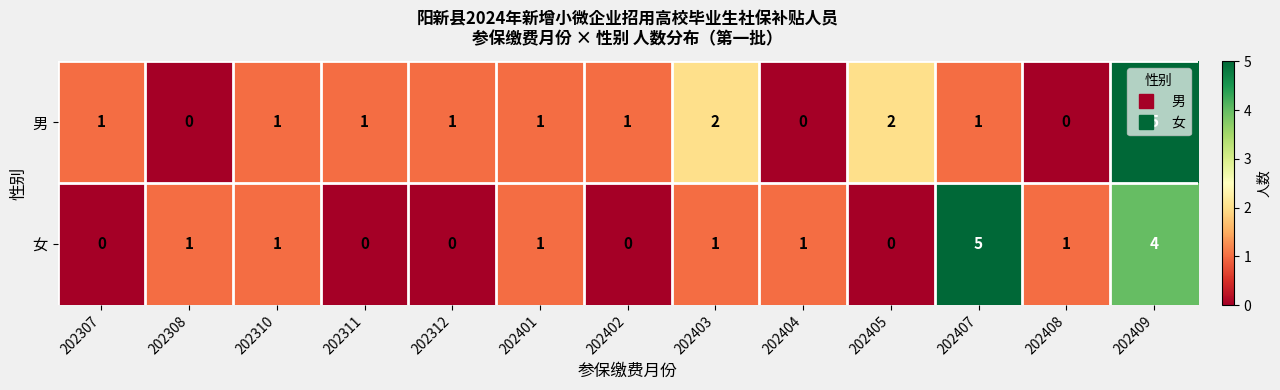

How many distinct data groups are displayed?

2